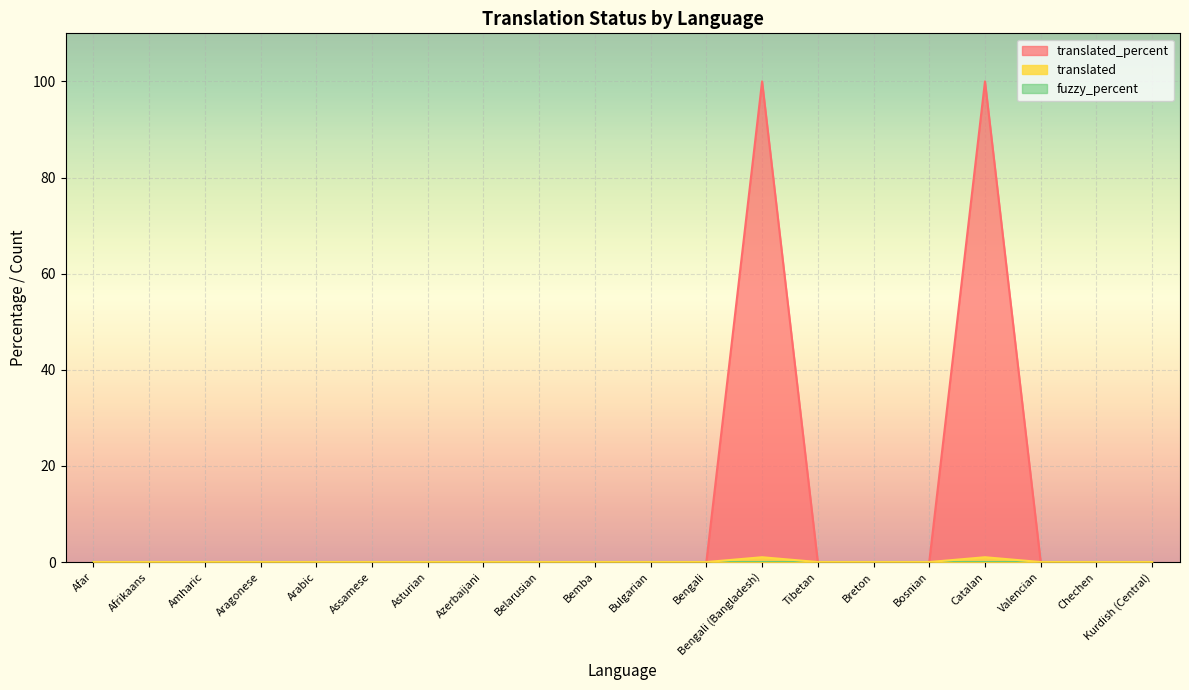

How many interior local peaks does the translated_percent series have?

2